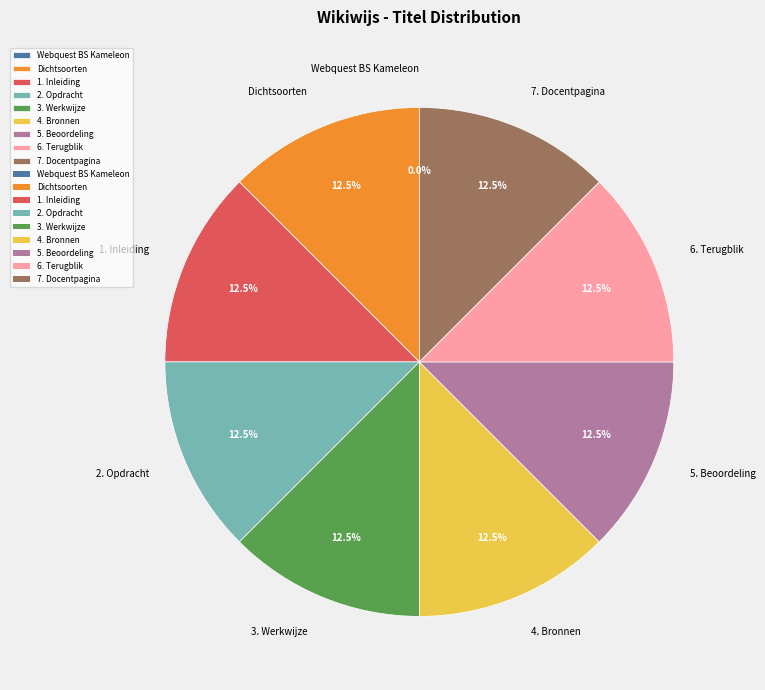

Is it true that 5. Beoordeling is 20% of the pie?

False